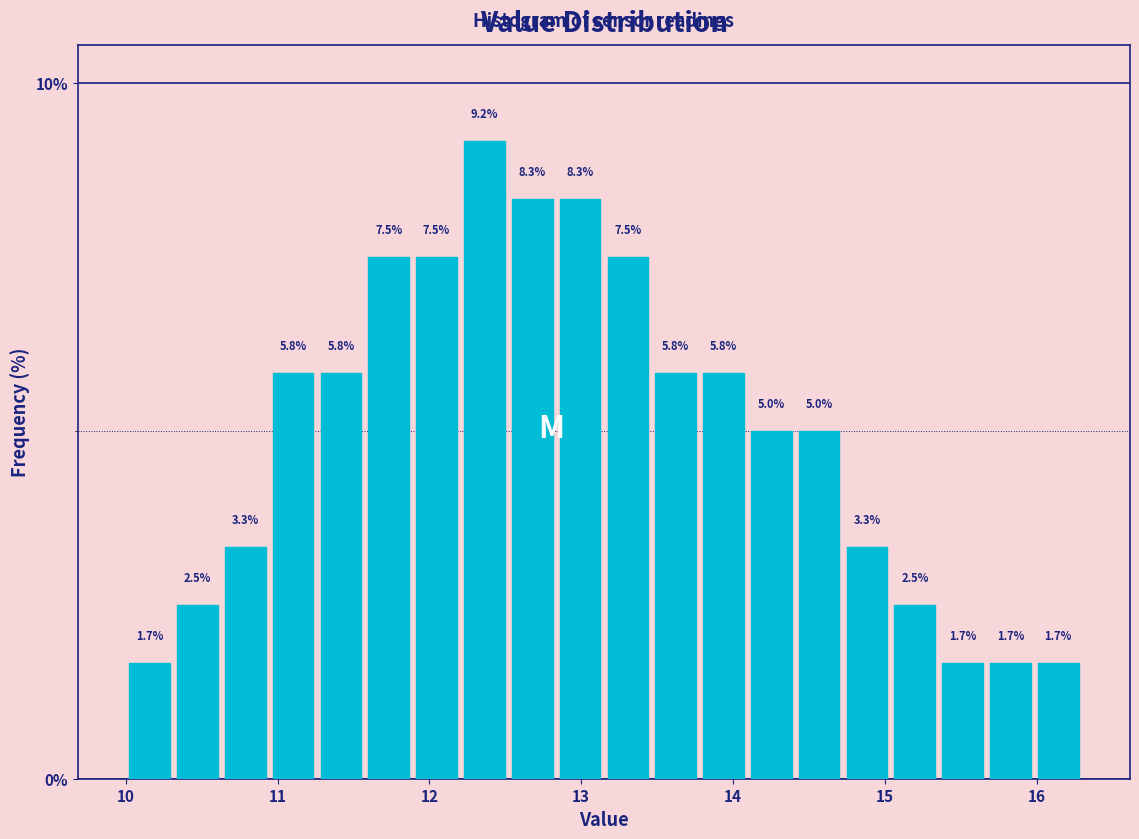

Read against the x-axis, roughly where is the centre of the tallest bar?

12.4